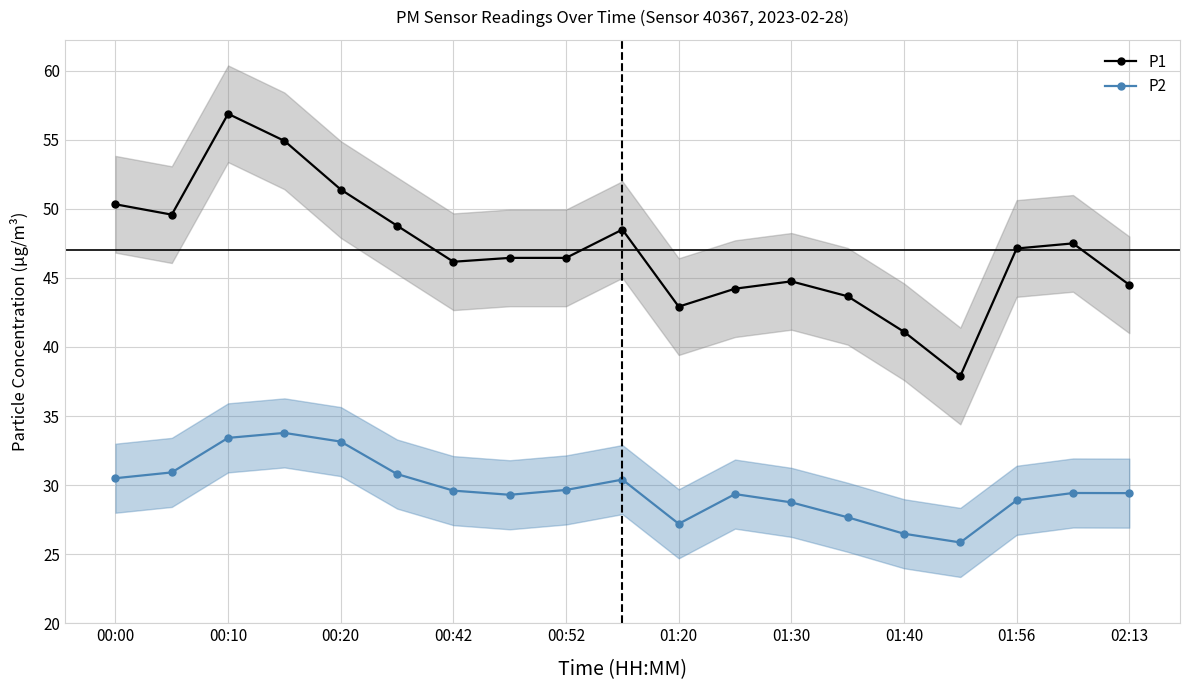

Is the value of P1 at 01:30 greater than the value of P2 at 01:56?

Yes